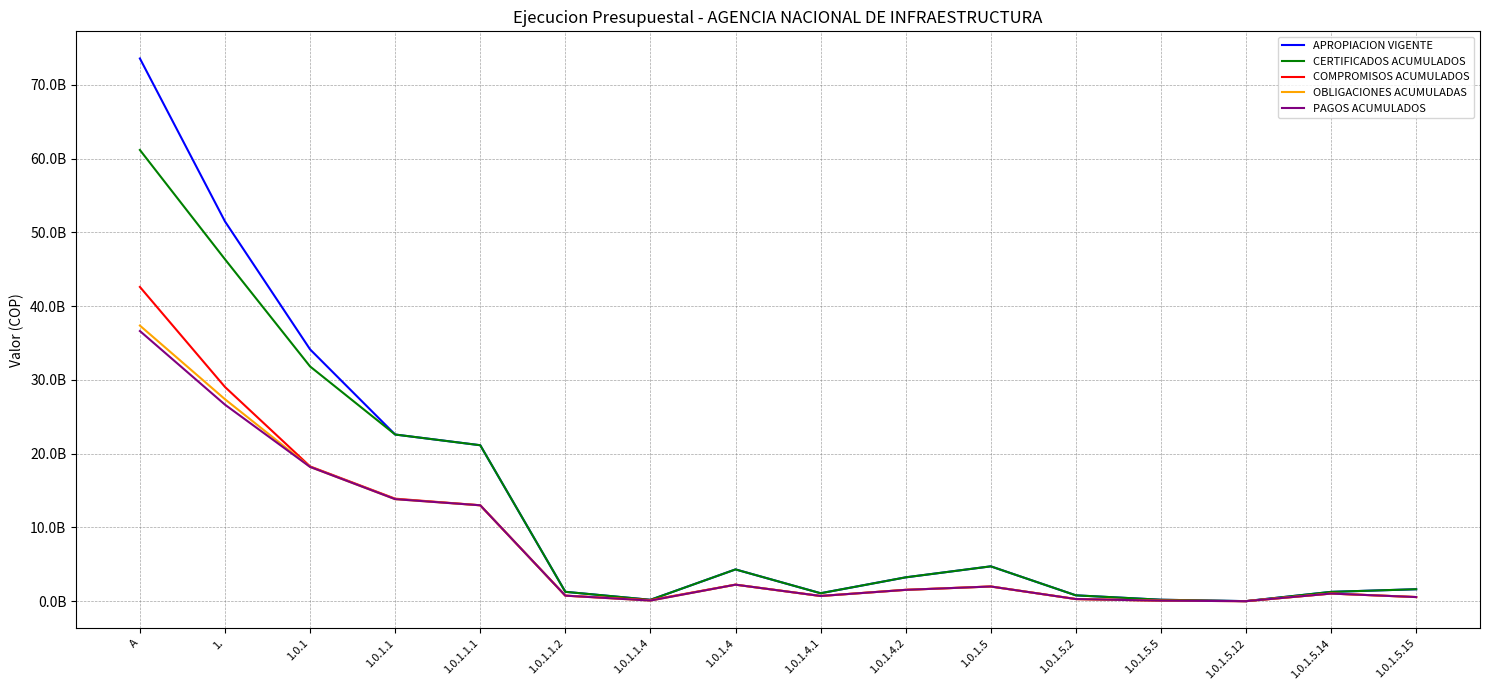

What are all the series names shown in the legend?

APROPIACION VIGENTE, CERTIFICADOS ACUMULADOS, COMPROMISOS ACUMULADOS, OBLIGACIONES ACUMULADAS, PAGOS ACUMULADOS